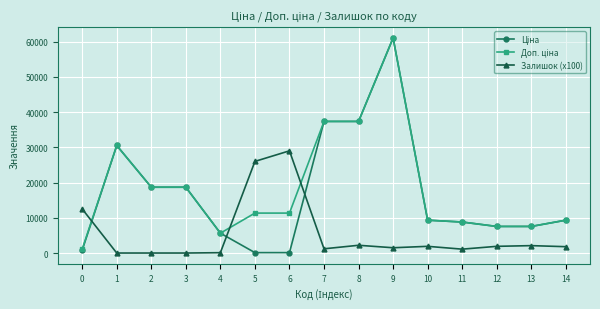

Count the number of categories in the chart.

15